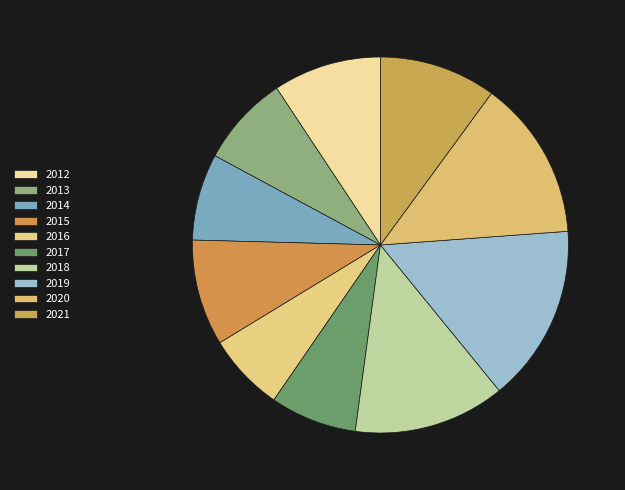

How many segments does this pie chart have?

10